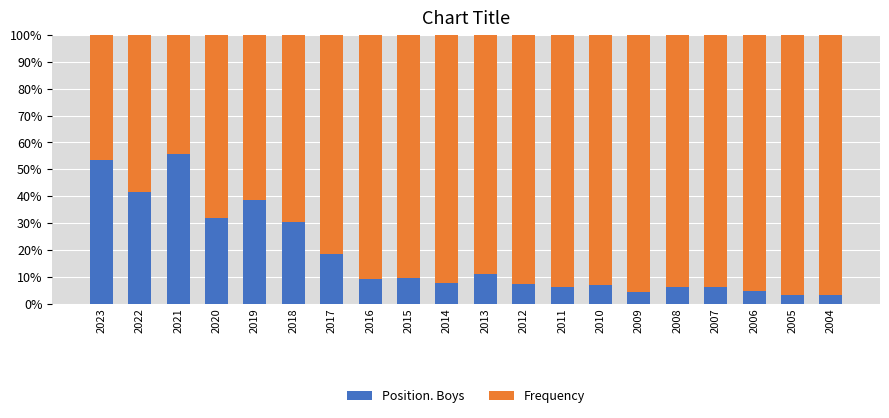

What is the total value across all series at 2010?

100.0